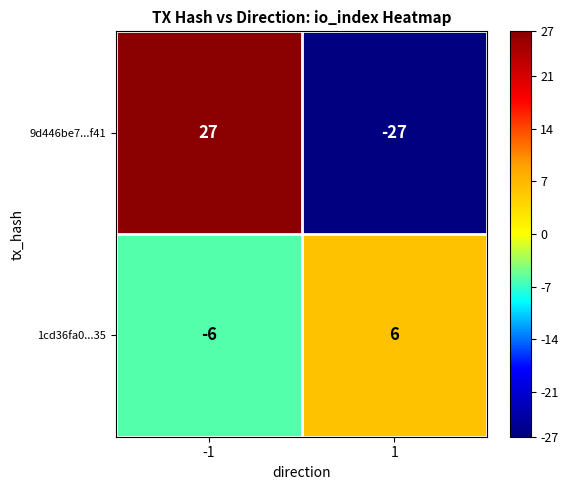

Which series changed the most between -1 and 1?

9d446be7...f41